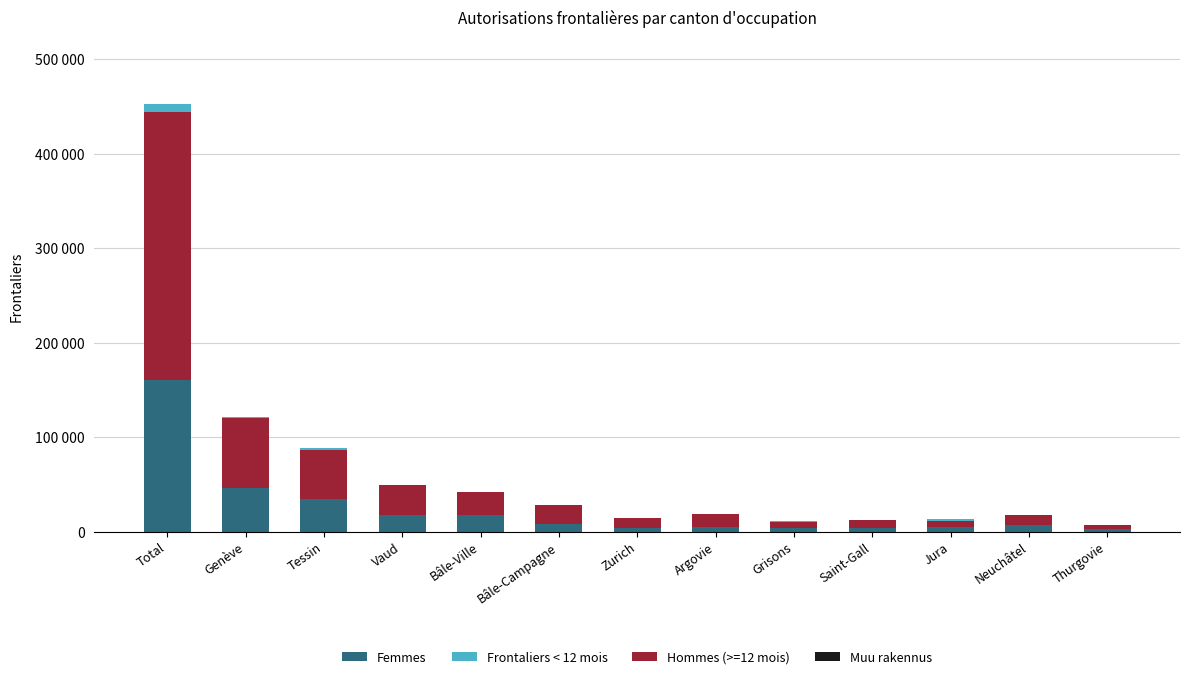

At which label does Femmes reach its peak?

Total